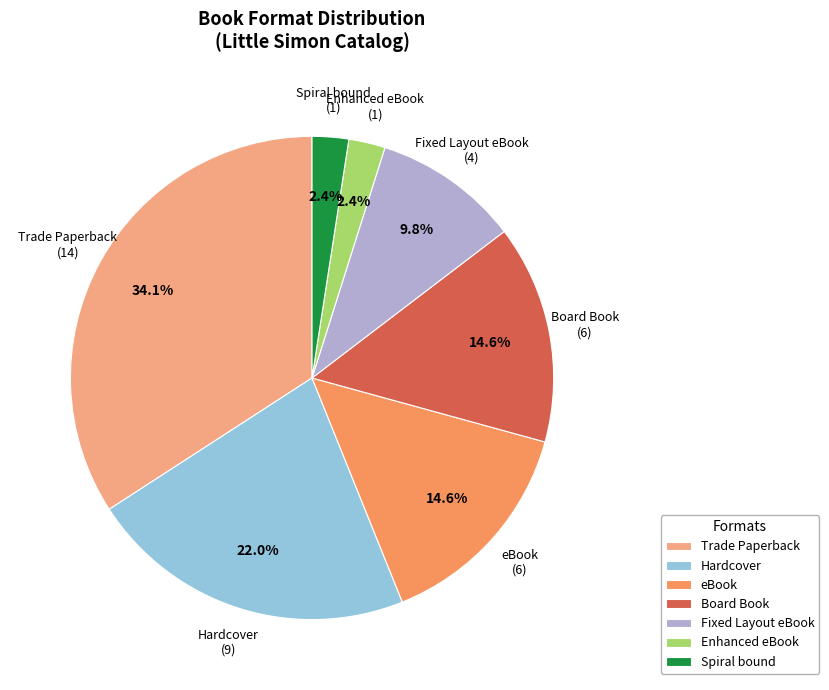

To the nearest percent, what is the difference between the largest and smallest slice percentages?

32%